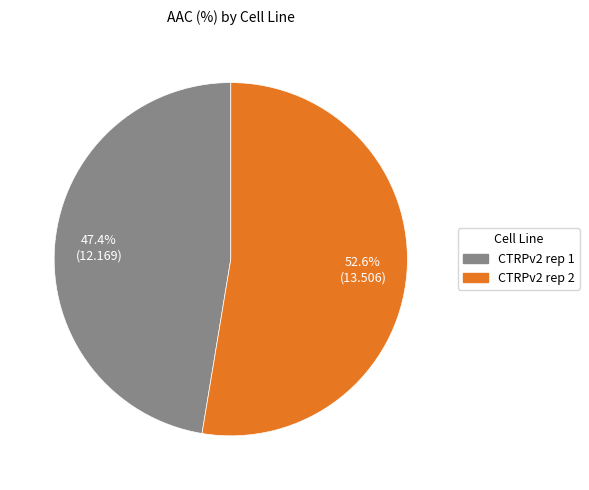

To the nearest percent, what percentage of the pie is CTRPv2 rep 2?

53%